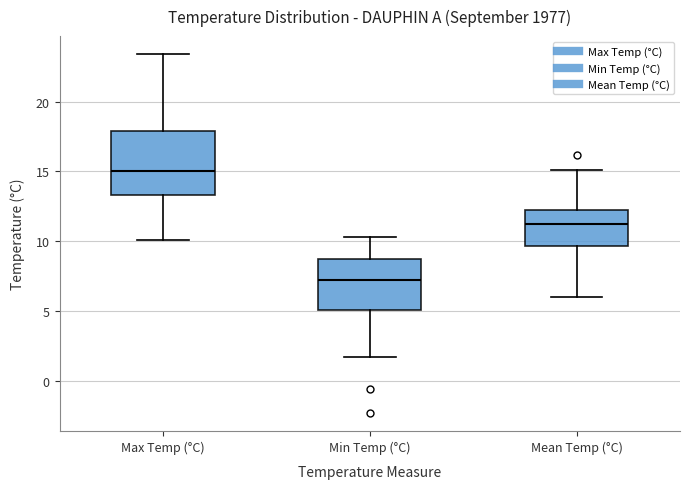

Which box's median line is the highest?

Max Temp (°C)